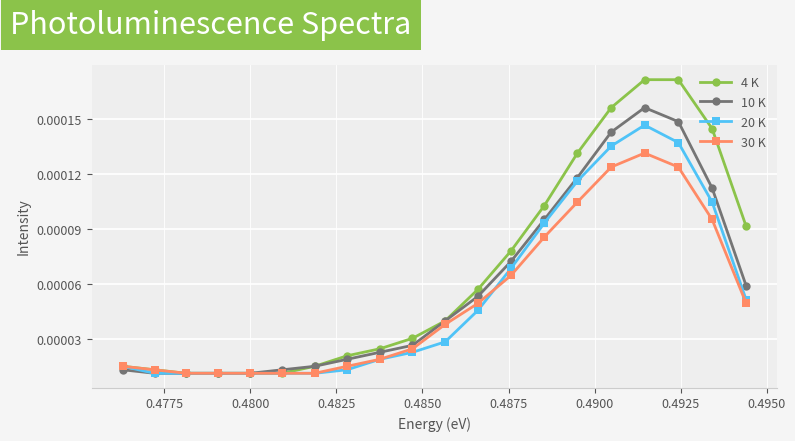

List the series in order of their peak value, highest first.

4 K, 10 K, 20 K, 30 K